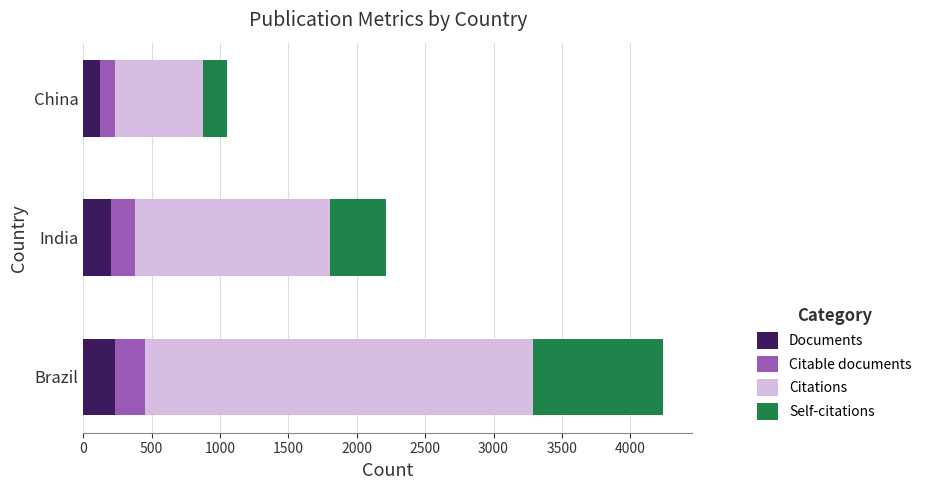

What is the highest value of the Documents series?

233